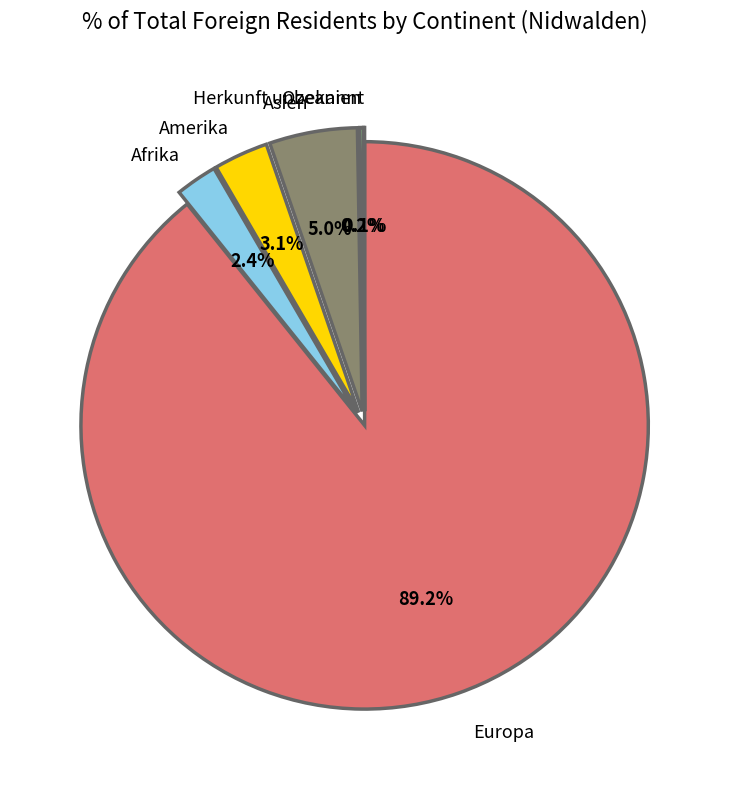

To the nearest percent, what is the average slice percentage?

17%